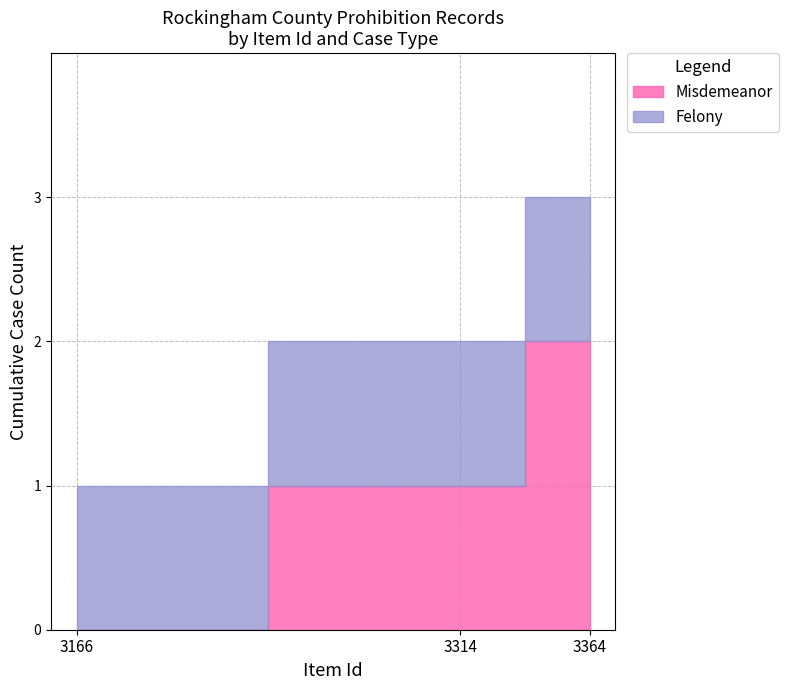

Which series has the largest total across all categories?

Misdemeanor